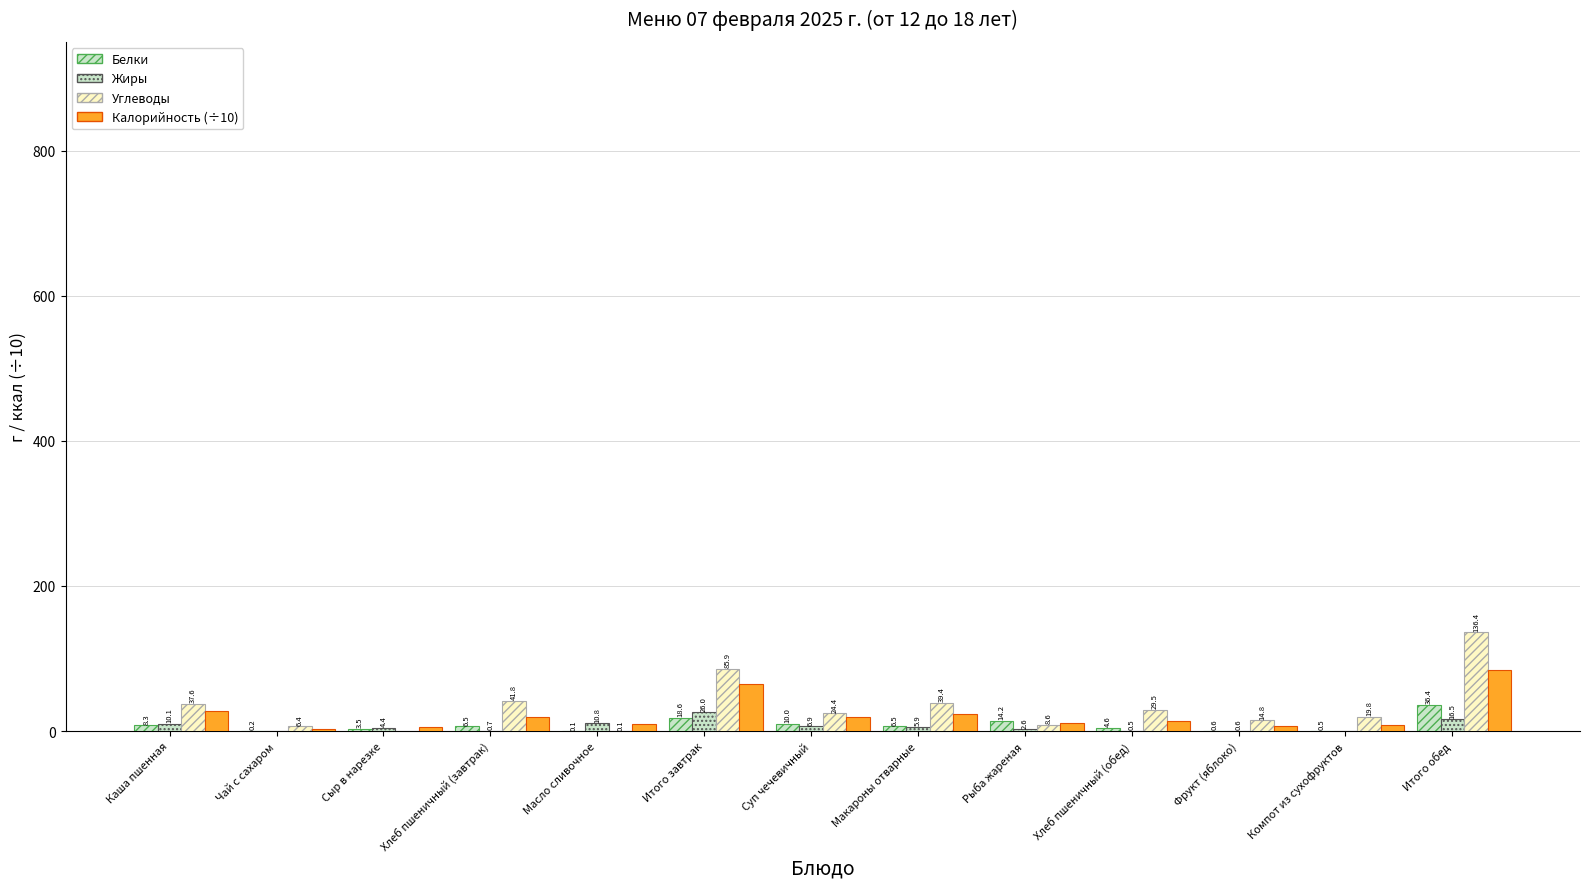

How many values in the Белки series exceed 6?

7